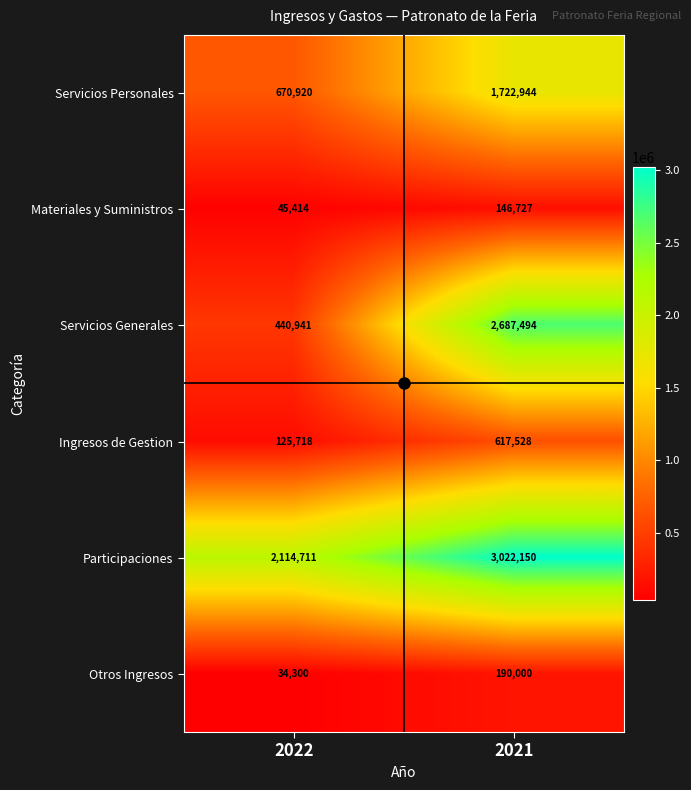

Read the Ingresos de Gestion value at 2022.

125718